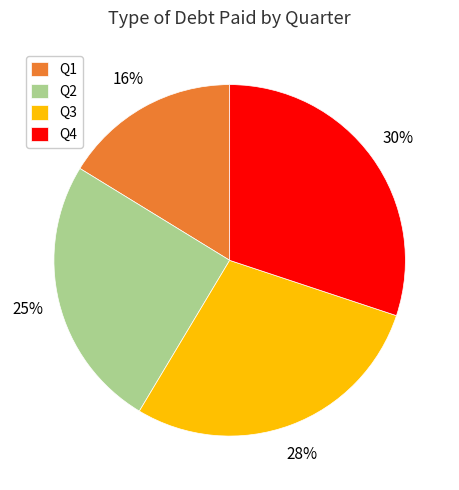

Which slice is the smallest?

Q1